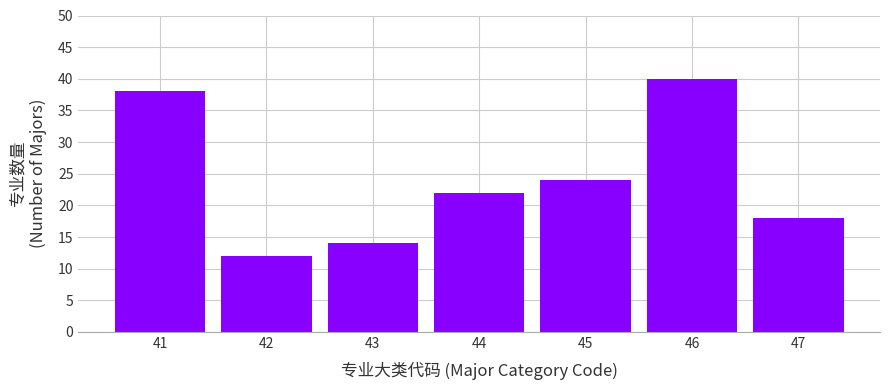

Reading left to right, transcribe all the data shown in this chart.

38	12	14	22	24	40	18